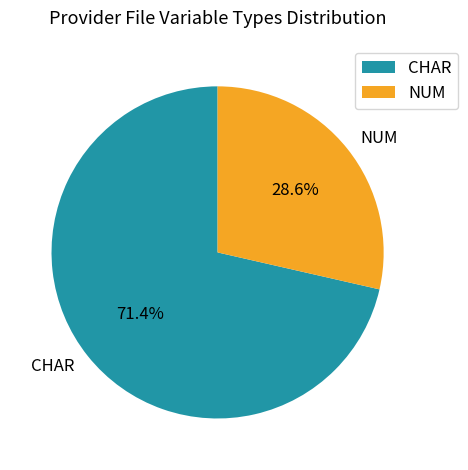

To the nearest percent, what is the difference between the NUM and CHAR slice percentages?

43%